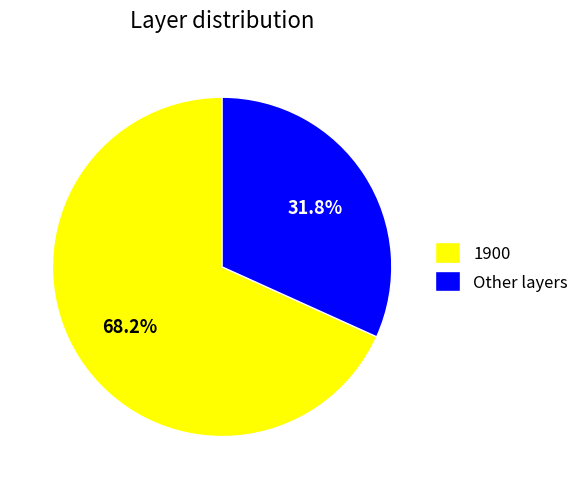

How many segments does this pie chart have?

2